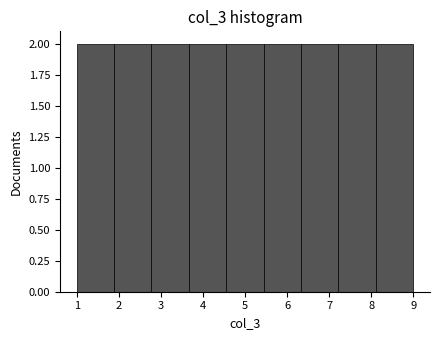

Reading left to right, list every bar in this chart as the range it spans on the x-axis followed by its height. Neither the bar edges nor the heights are printed on the chart, so give them approximately, as read against the axes.

1.0 to 1.9: 2
1.9 to 2.8: 2
2.8 to 3.7: 2
3.7 to 4.6: 2
4.6 to 5.4: 2
5.4 to 6.3: 2
6.3 to 7.2: 2
7.2 to 8.1: 2
8.1 to 9.0: 2